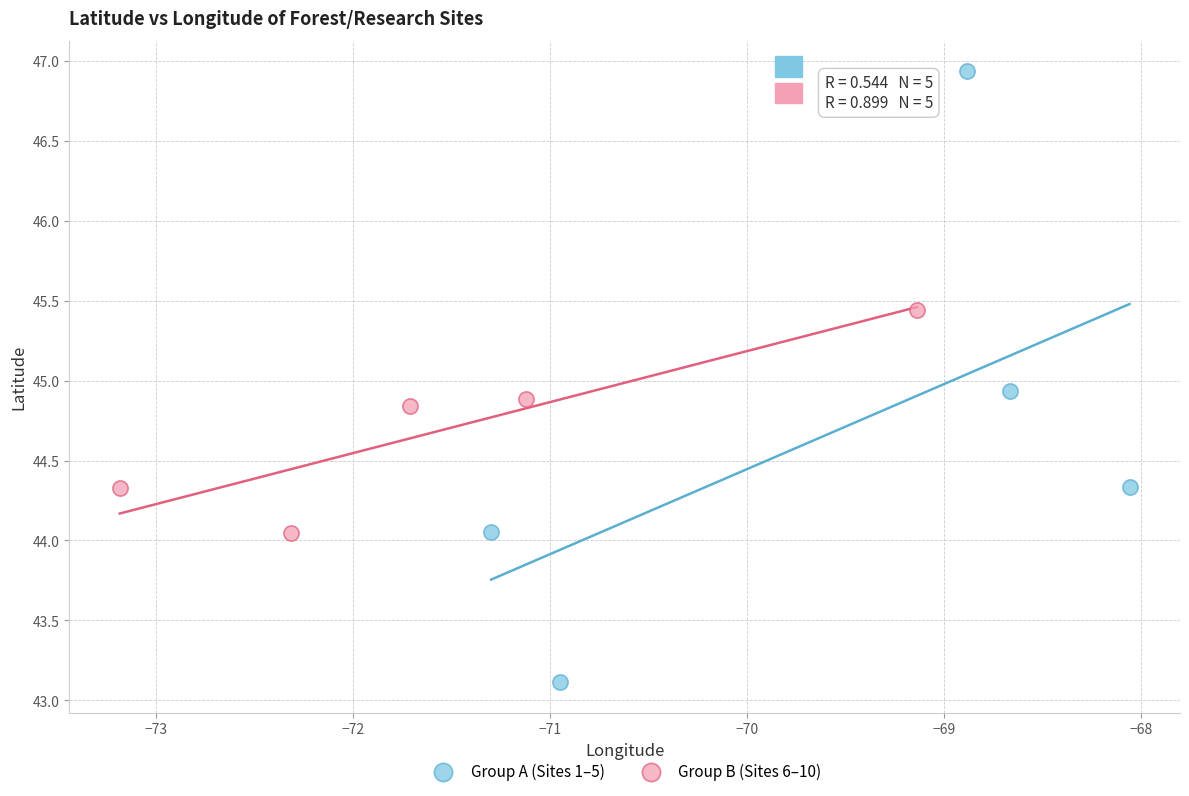

Which series has the largest Y range (max minus min)?

Group A (Sites 1–5)